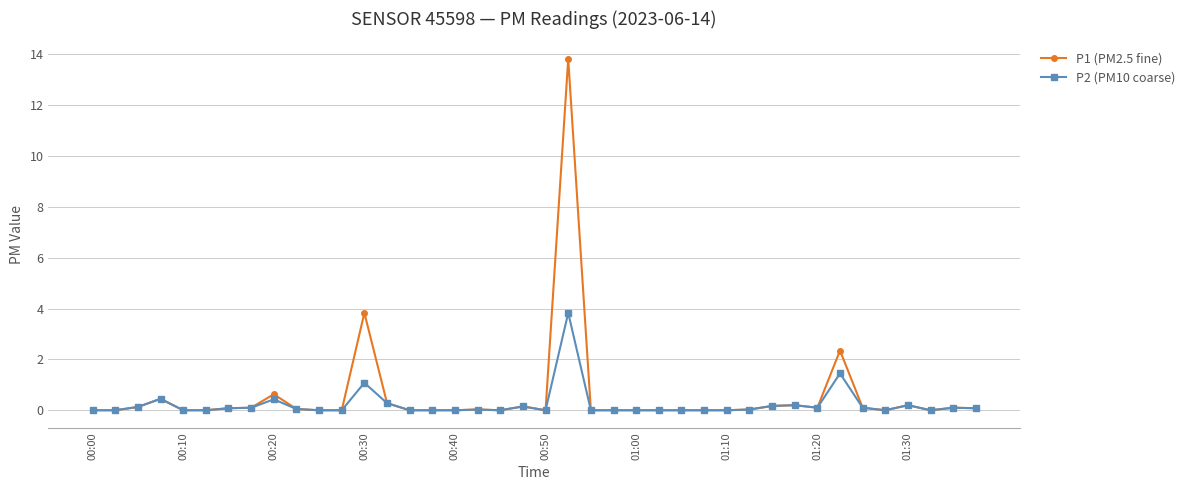

Which series has the largest range (max minus min)?

P1 (PM2.5 fine)